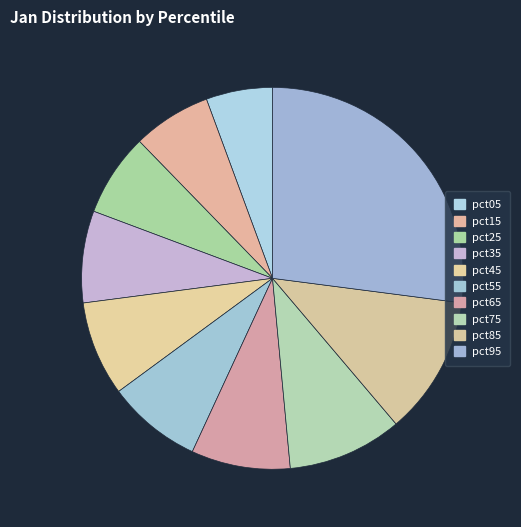

What is the change in value from pct15 to pct95?

+0.3